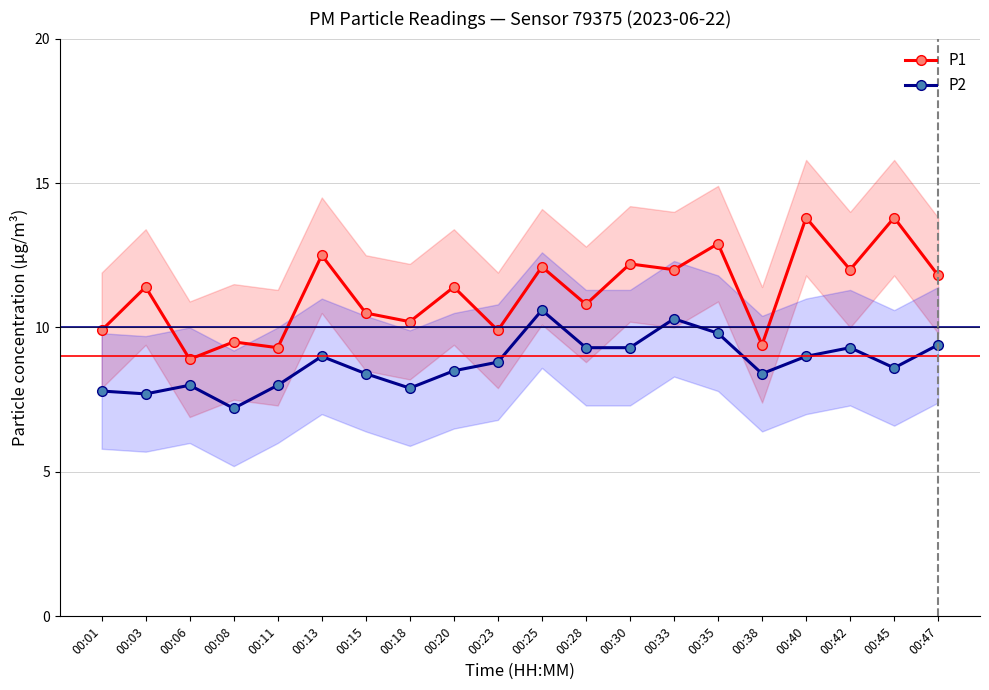

What are all the series names shown in the legend?

P1, P2